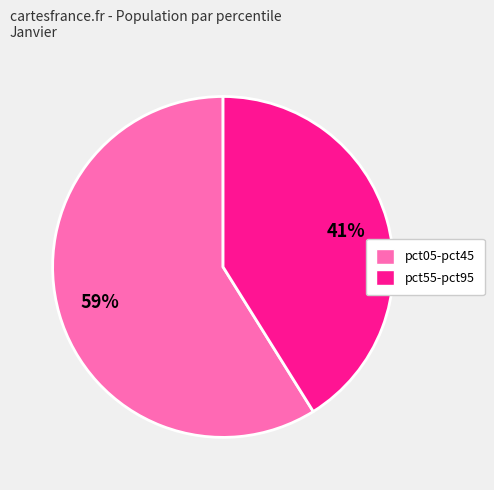

What percentage is the pct55-pct95 slice, to the nearest percent?

41%